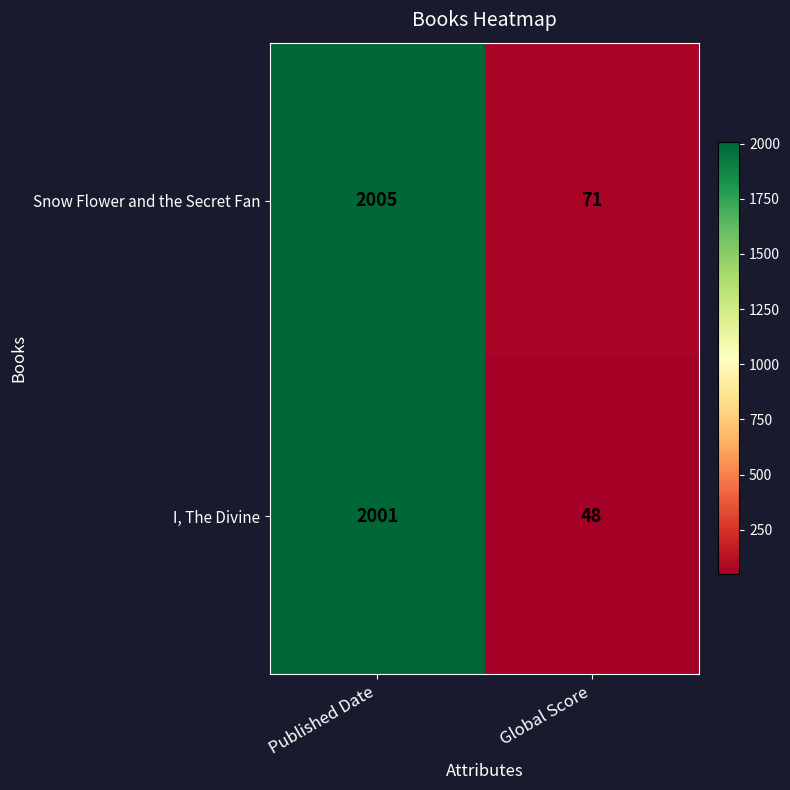

Where is I, The Divine nearest to the value 1024?

Global Score